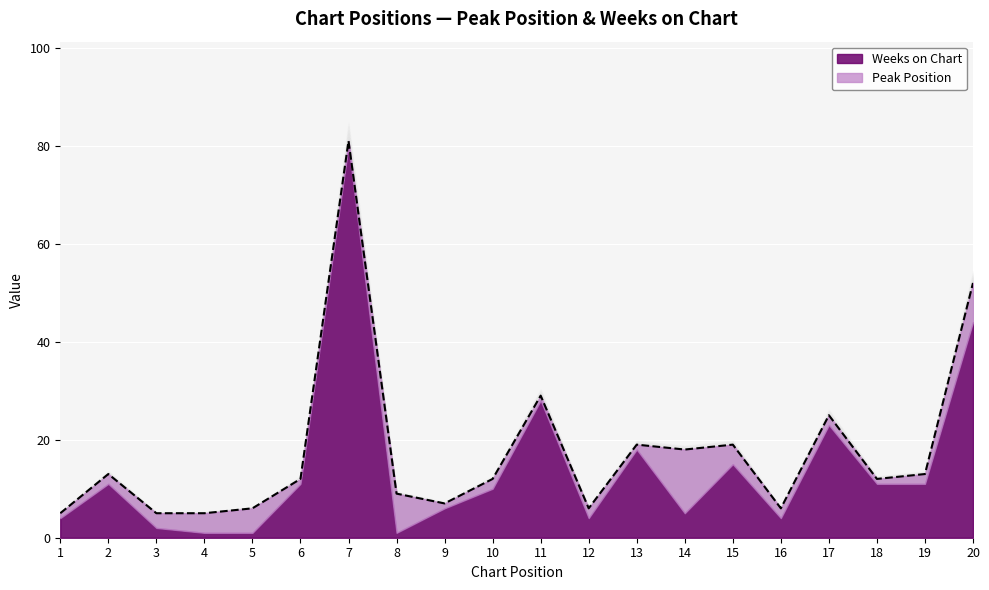

Does the chart display data point markers on the line(s)?

No